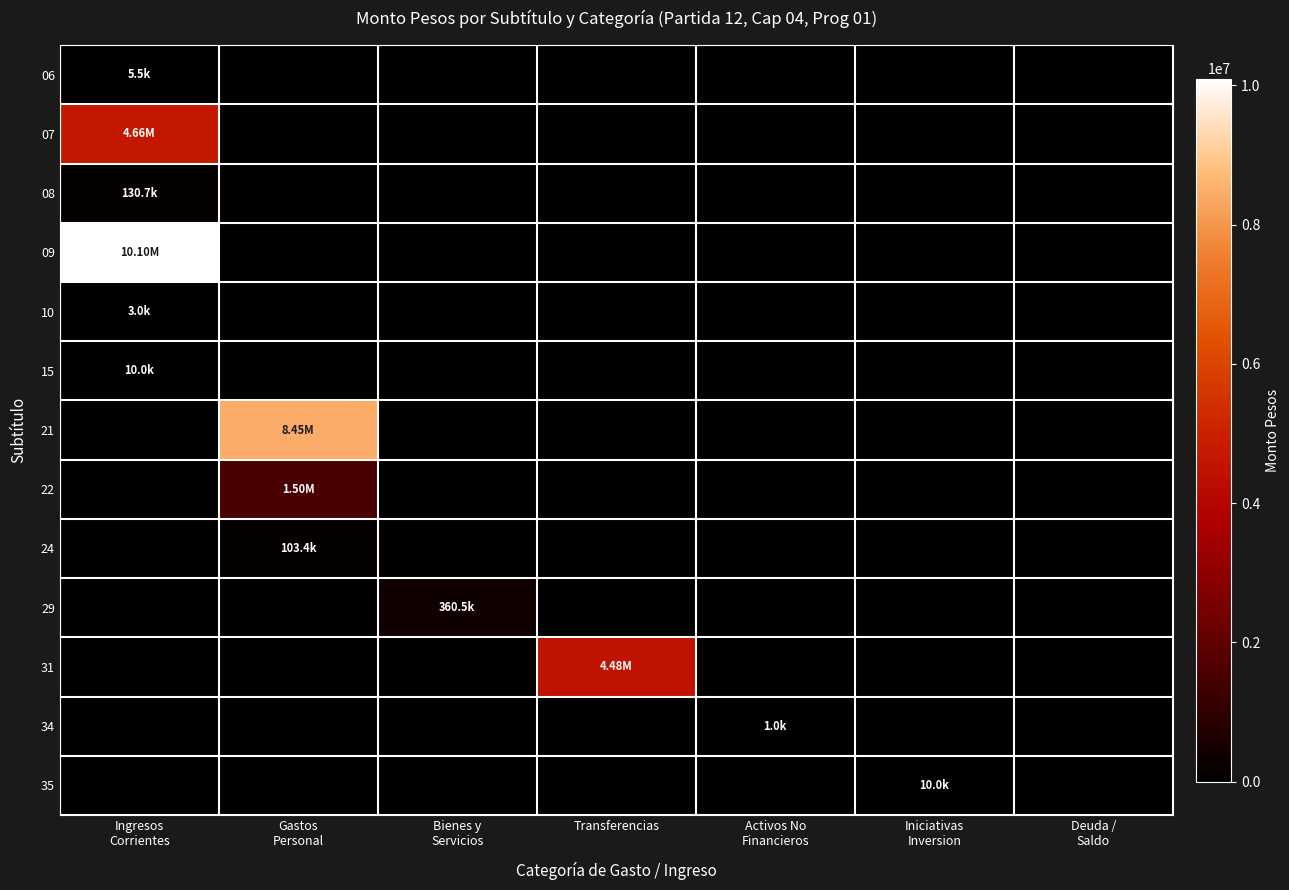

Reading right to left, what are all the values shown in this chart?

06: Deuda /
Saldo=0	Iniciativas
Inversion=0	Activos No
Financieros=0	Transferencias=0	Bienes y
Servicios=0	Gastos
Personal=0	Ingresos
Corrientes=5495
07: Deuda /
Saldo=0	Iniciativas
Inversion=0	Activos No
Financieros=0	Transferencias=0	Bienes y
Servicios=0	Gastos
Personal=0	Ingresos
Corrientes=4655196
08: Deuda /
Saldo=0	Iniciativas
Inversion=0	Activos No
Financieros=0	Transferencias=0	Bienes y
Servicios=0	Gastos
Personal=0	Ingresos
Corrientes=130683
09: Deuda /
Saldo=0	Iniciativas
Inversion=0	Activos No
Financieros=0	Transferencias=0	Bienes y
Servicios=0	Gastos
Personal=0	Ingresos
Corrientes=10097148
10: Deuda /
Saldo=0	Iniciativas
Inversion=0	Activos No
Financieros=0	Transferencias=0	Bienes y
Servicios=0	Gastos
Personal=0	Ingresos
Corrientes=2984
15: Deuda /
Saldo=0	Iniciativas
Inversion=0	Activos No
Financieros=0	Transferencias=0	Bienes y
Servicios=0	Gastos
Personal=0	Ingresos
Corrientes=10000
21: Deuda /
Saldo=0	Iniciativas
Inversion=0	Activos No
Financieros=0	Transferencias=0	Bienes y
Servicios=0	Gastos
Personal=8449754	Ingresos
Corrientes=0
22: Deuda /
Saldo=0	Iniciativas
Inversion=0	Activos No
Financieros=0	Transferencias=0	Bienes y
Servicios=0	Gastos
Personal=1500355	Ingresos
Corrientes=0
24: Deuda /
Saldo=0	Iniciativas
Inversion=0	Activos No
Financieros=0	Transferencias=0	Bienes y
Servicios=0	Gastos
Personal=103444	Ingresos
Corrientes=0
29: Deuda /
Saldo=0	Iniciativas
Inversion=0	Activos No
Financieros=0	Transferencias=0	Bienes y
Servicios=360519	Gastos
Personal=0	Ingresos
Corrientes=0
31: Deuda /
Saldo=0	Iniciativas
Inversion=0	Activos No
Financieros=0	Transferencias=4476434	Bienes y
Servicios=0	Gastos
Personal=0	Ingresos
Corrientes=0
34: Deuda /
Saldo=0	Iniciativas
Inversion=0	Activos No
Financieros=1000	Transferencias=0	Bienes y
Servicios=0	Gastos
Personal=0	Ingresos
Corrientes=0
35: Deuda /
Saldo=0	Iniciativas
Inversion=10000	Activos No
Financieros=0	Transferencias=0	Bienes y
Servicios=0	Gastos
Personal=0	Ingresos
Corrientes=0